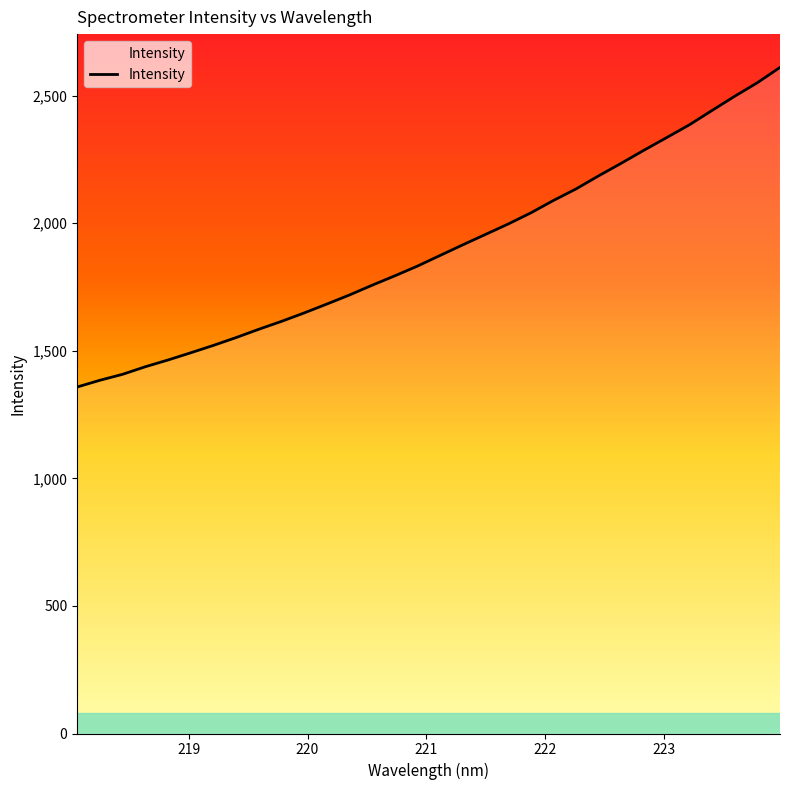

What is the difference between the maximum and minimum values?

1252.8